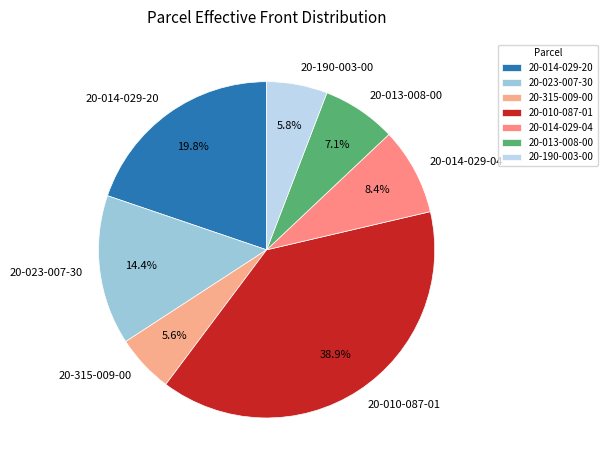

Count the number of slices in the pie.

7